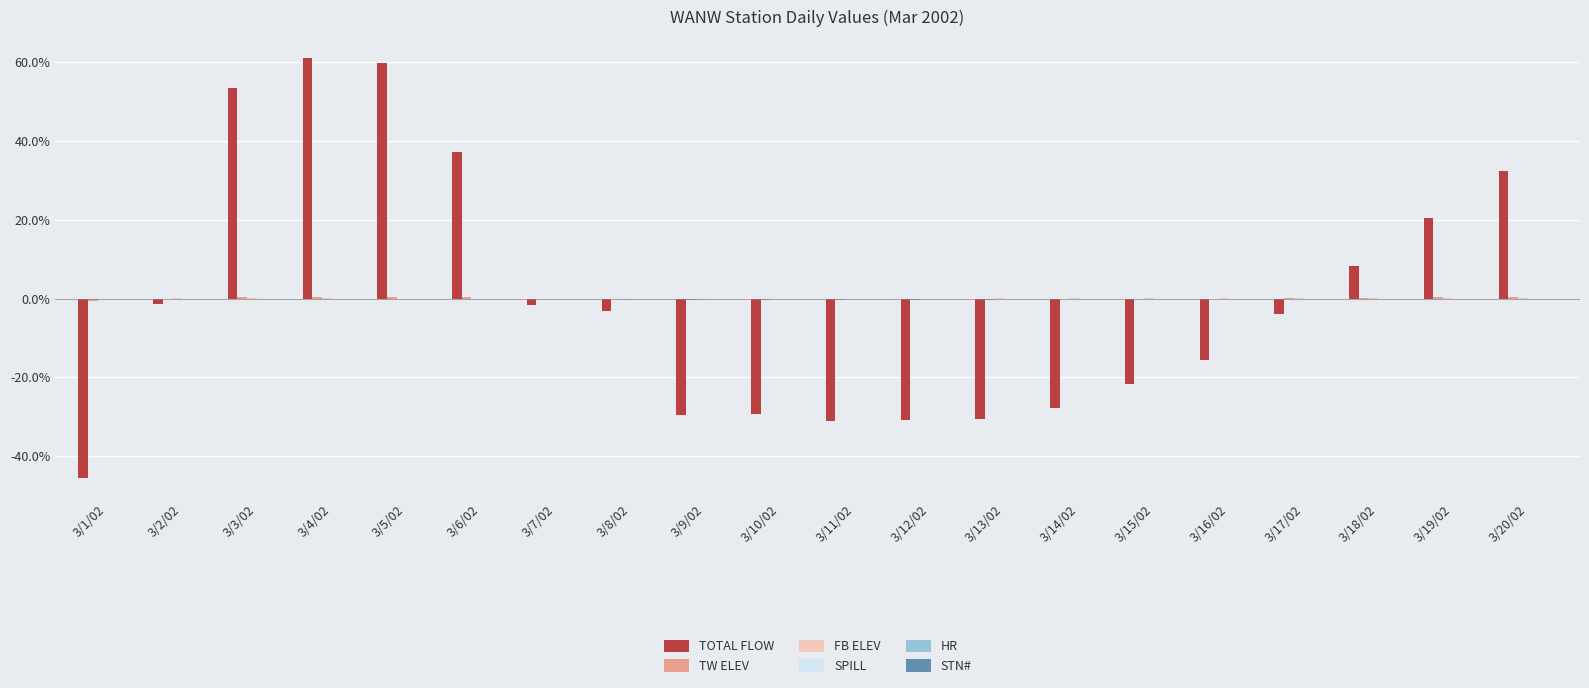

Between 3/2/02 and 3/19/02, which series saw the biggest shift?

TOTAL FLOW